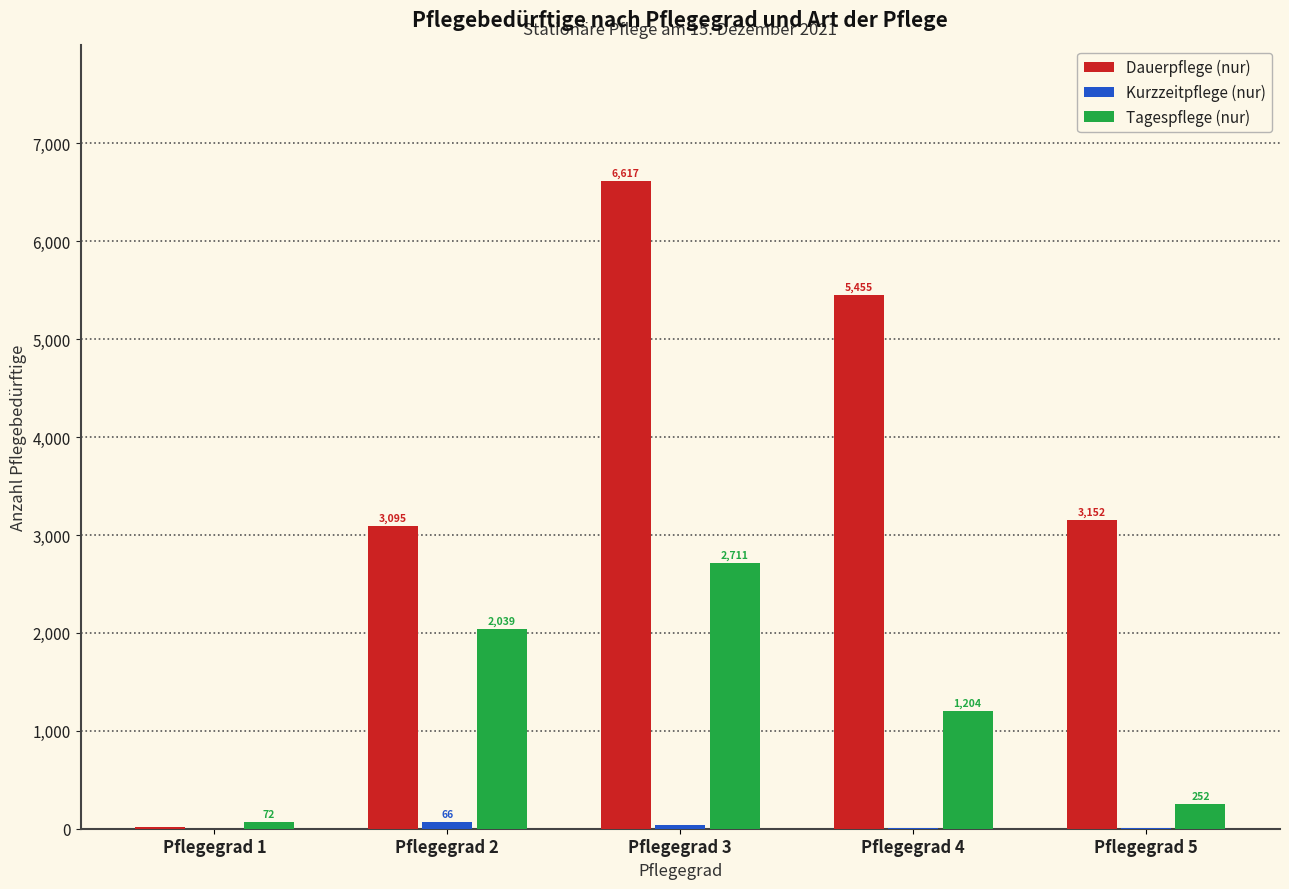

What is the sum of all Dauerpflege (nur) values?

18338